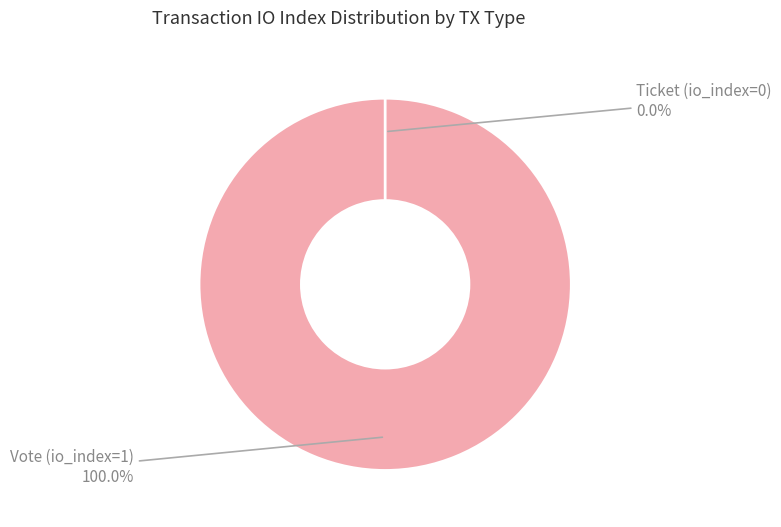

Does Vote (io_index=1) represent more than half of the total?

Yes